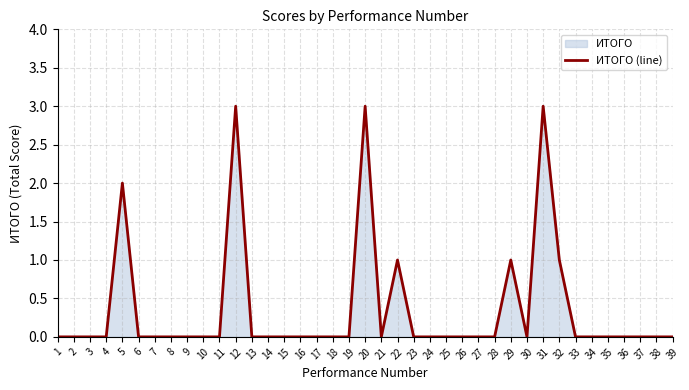

Where is the first local minimum?

21